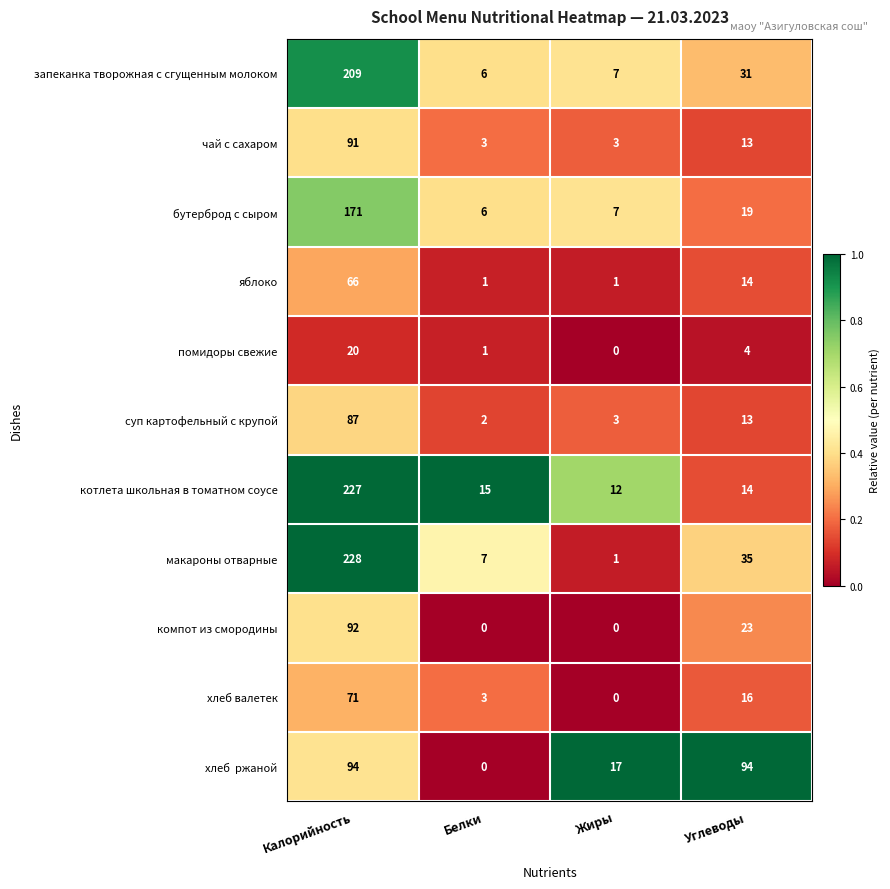

What is the maximum value shown in the chart?

228